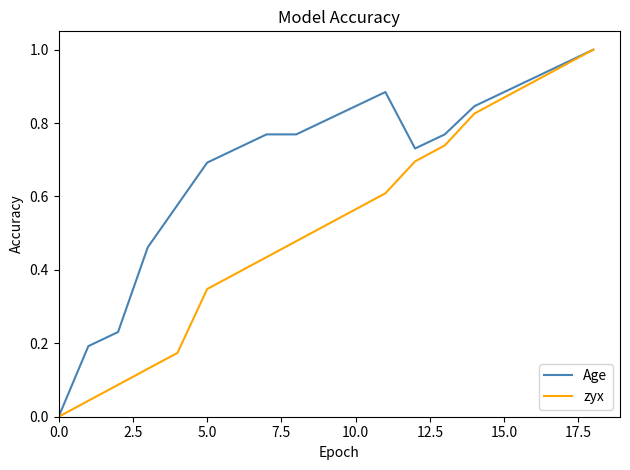

Which series has the largest total across all categories?

Age